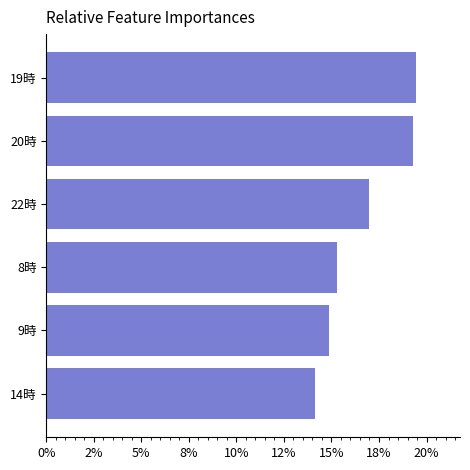

Are the bars horizontal?

Yes